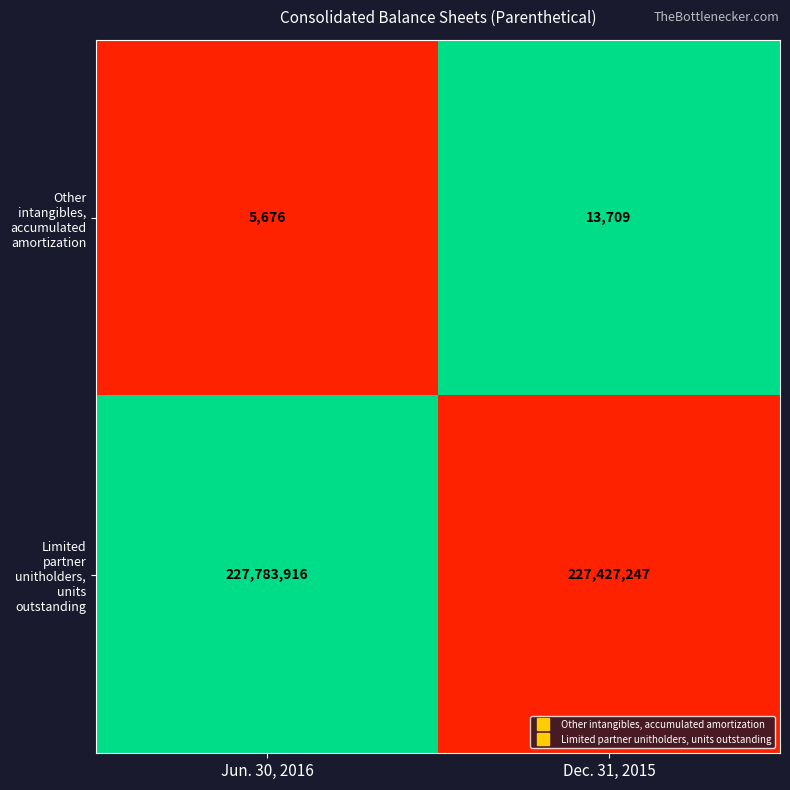

Which series has the widest spread of values?

Limited partner unitholders, units outstanding